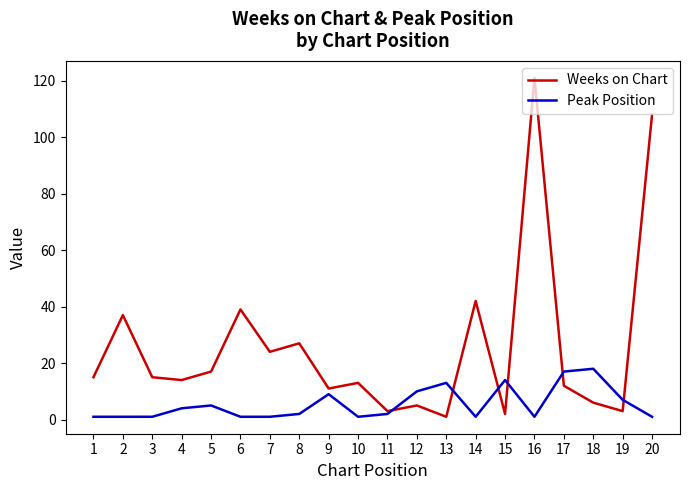

List the series in order of their peak value, lowest first.

Peak Position, Weeks on Chart